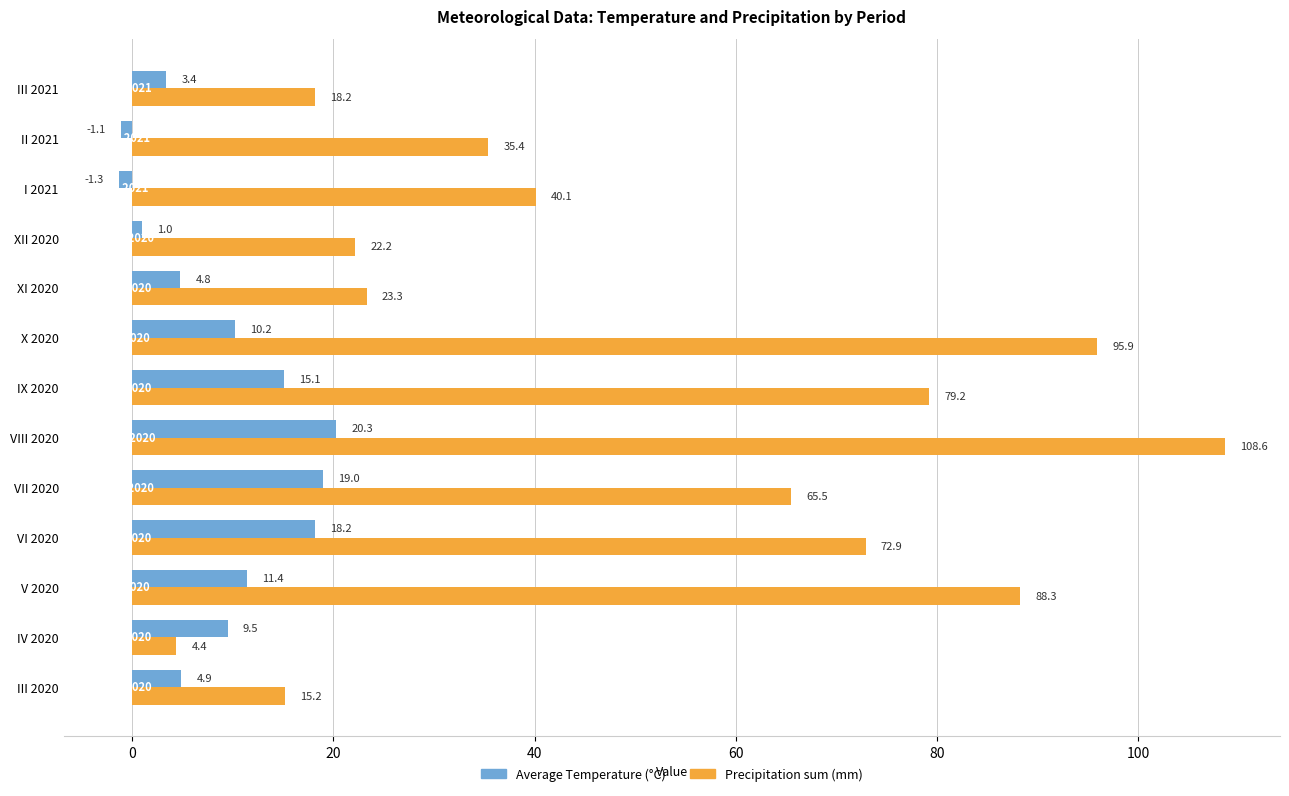

Which series has the largest total across all categories?

Precipitation sum (mm)